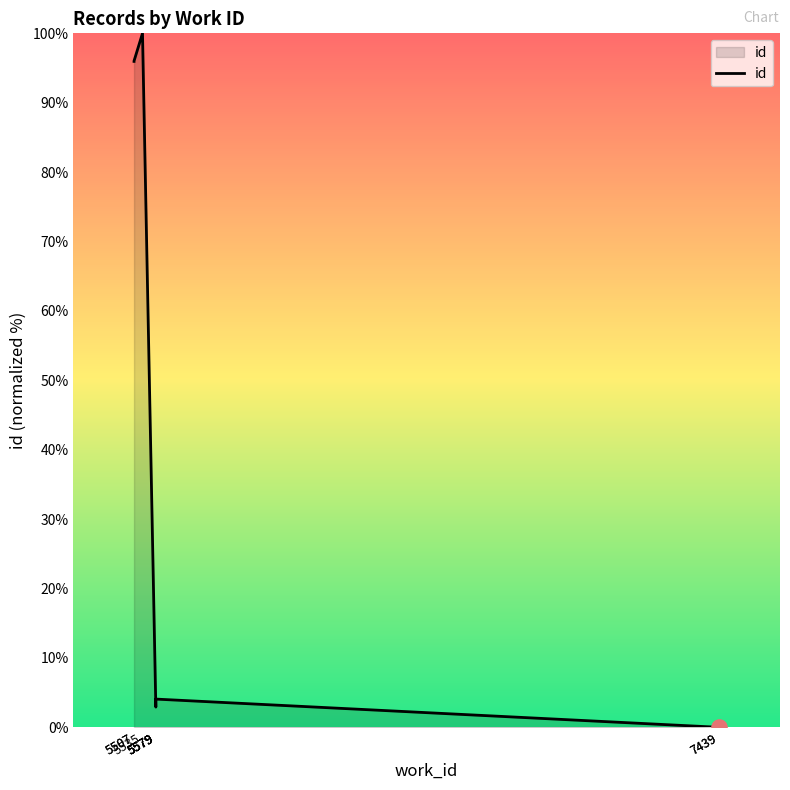

Which has a higher value, 7439 or 7439?

7439